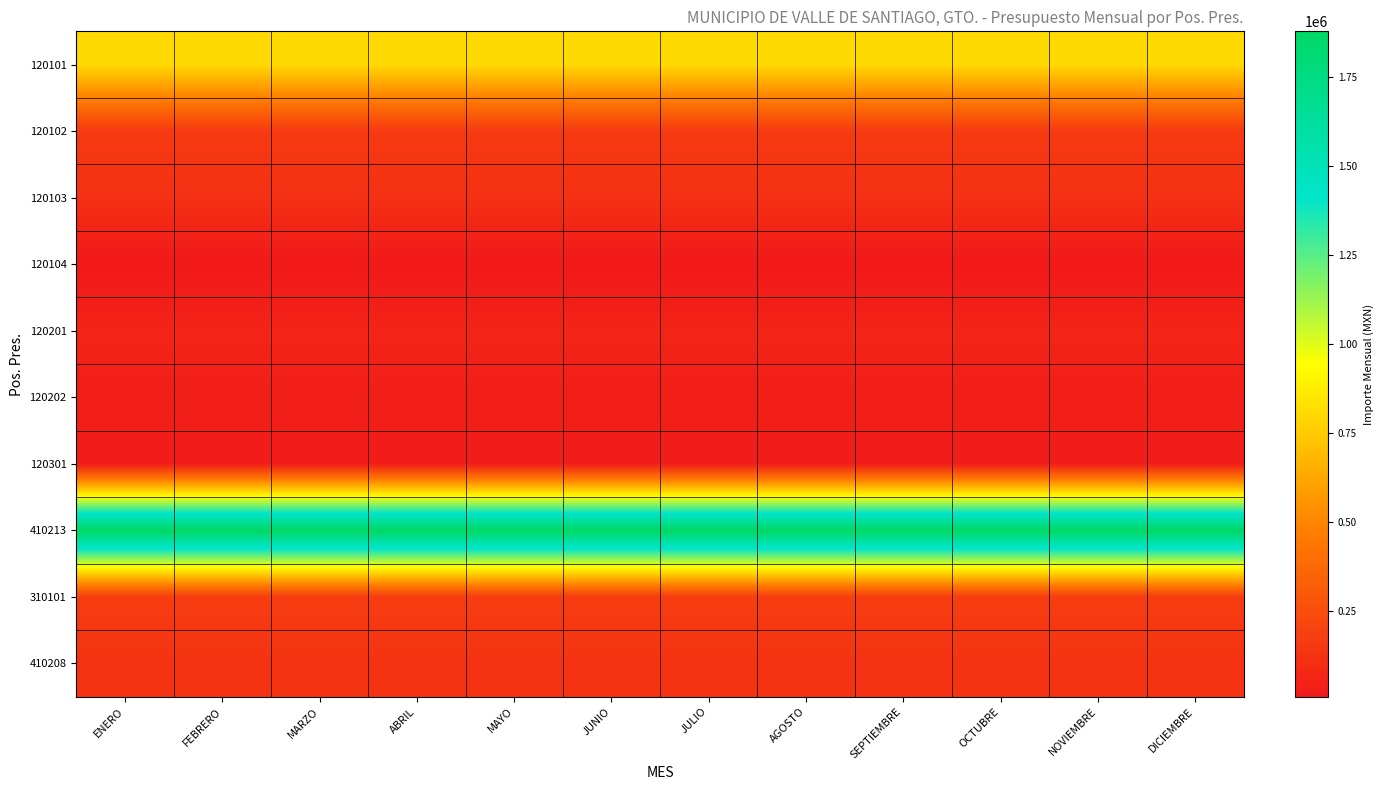

What is the total value across all series at DICIEMBRE?

3403716.2